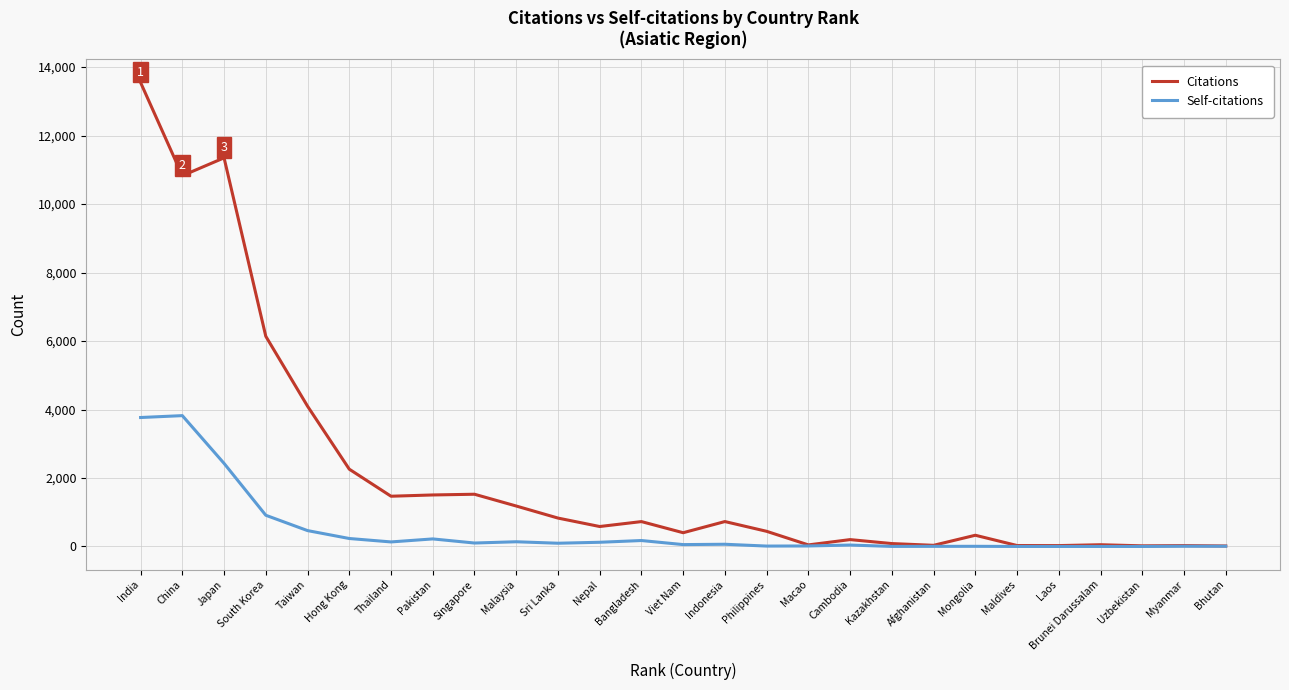

Rank the series by their maximum value, from highest to lowest.

Citations, Self-citations